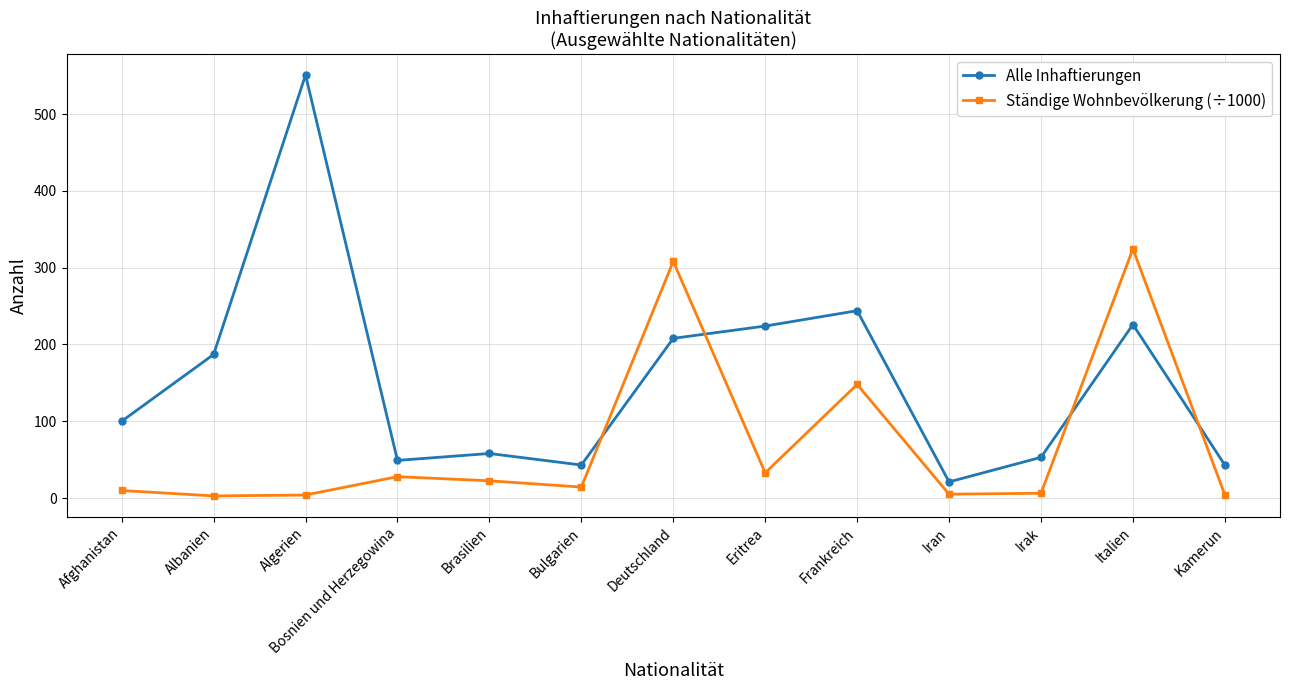

The Alle Inhaftierungen series shows 224.0 at Eritrea. True or false?

True